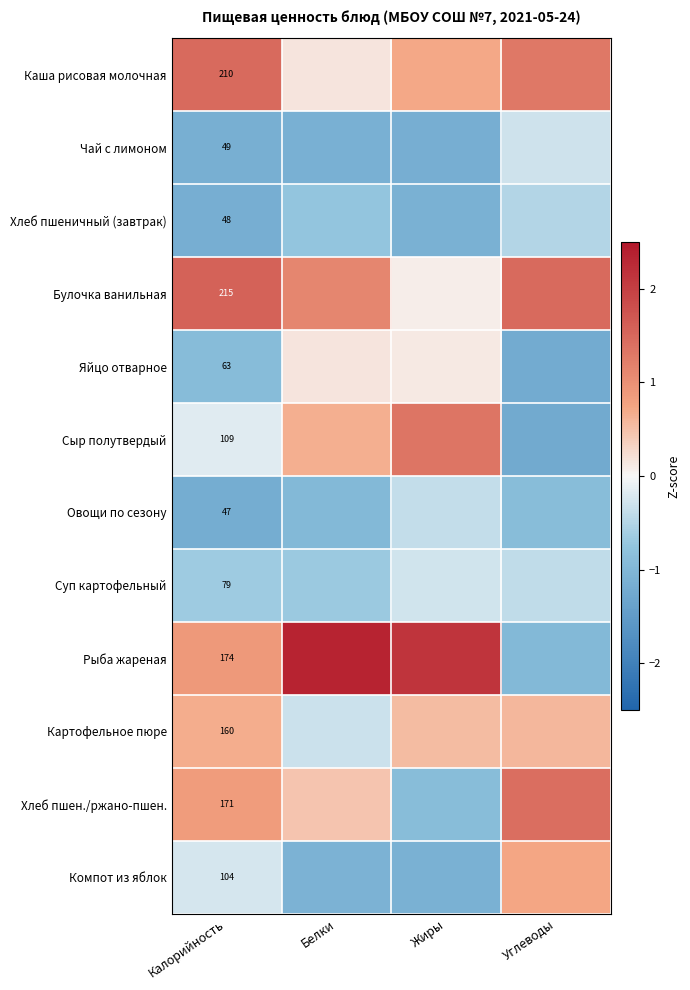

At how many categories does at least one series exceed 1?

4